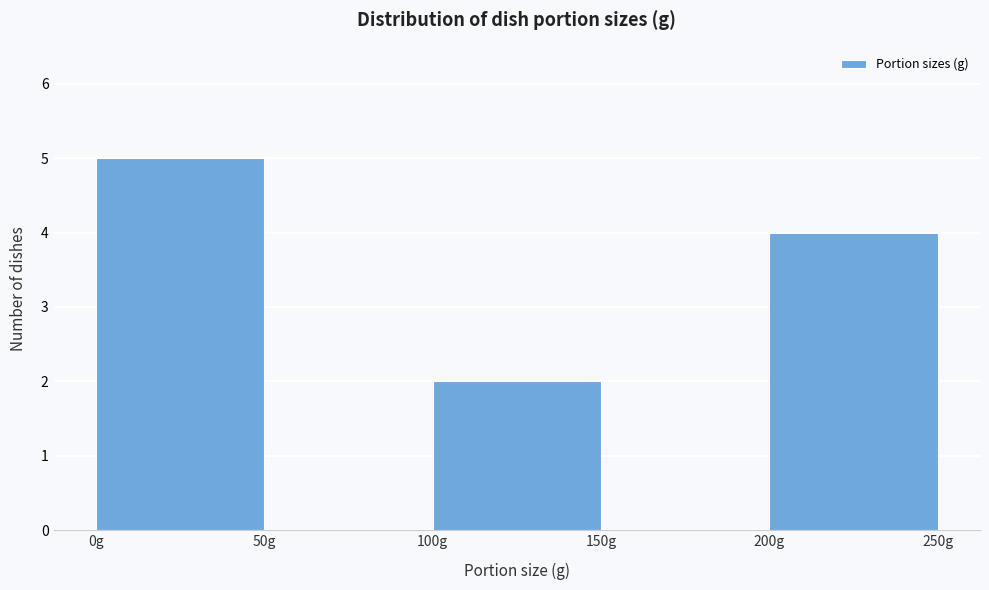

How tall is the bar that spans 200 to 250 on the x-axis? The values are not printed on the chart, so give them approximately, as read against the axis.

4